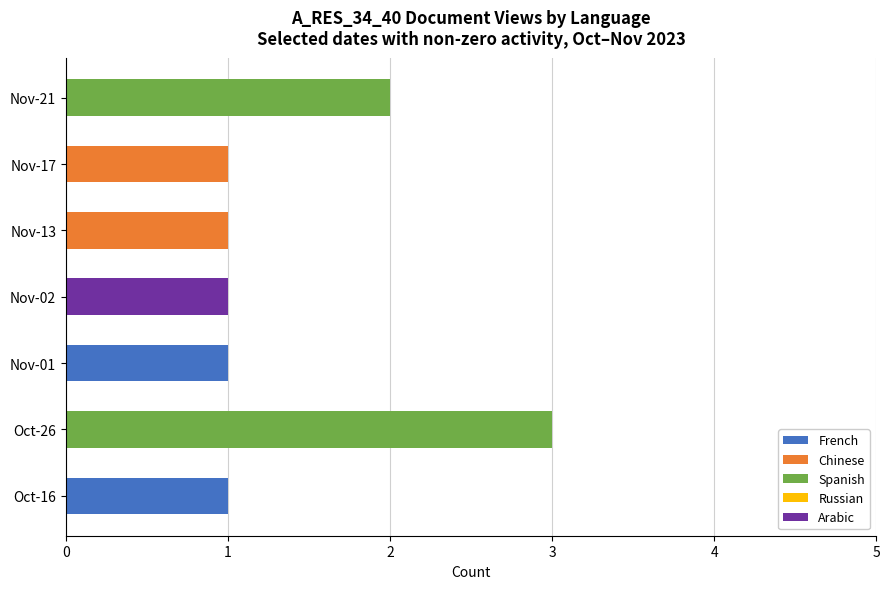

At which category is the sum across all series the highest?

Oct-26